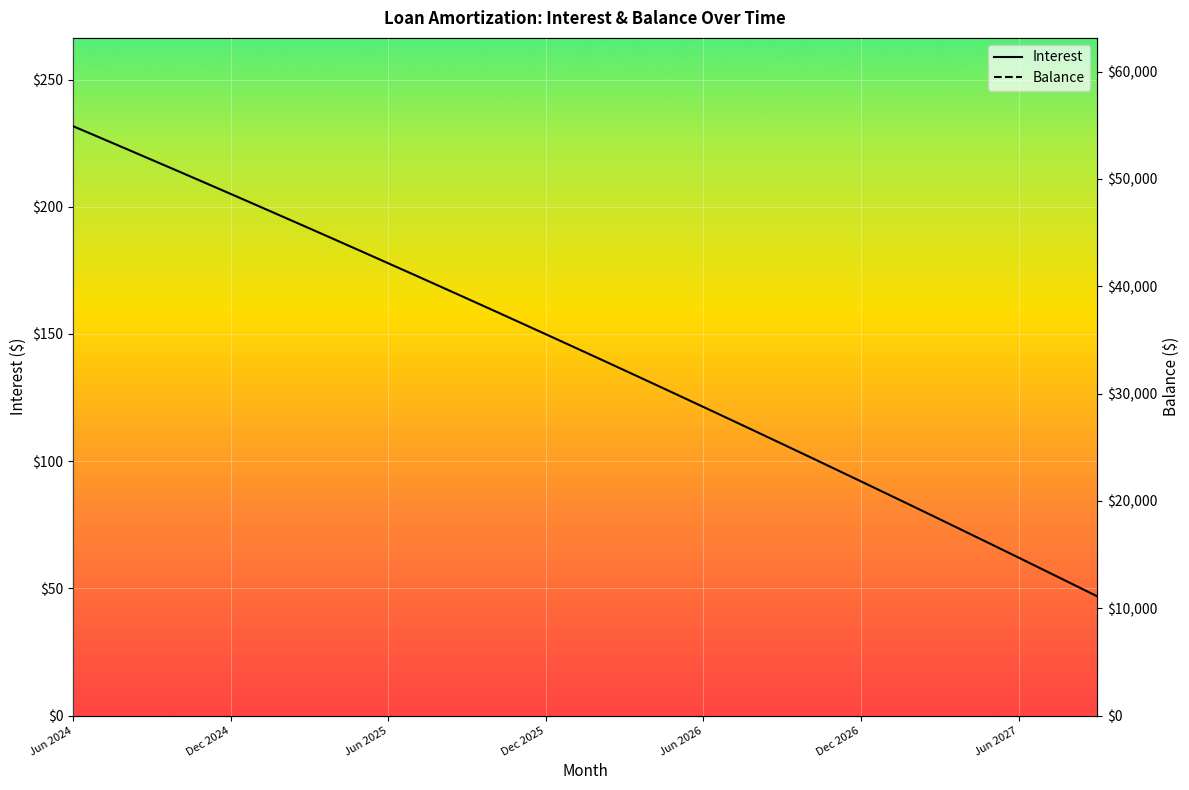

What is the difference between the Balance values at 24 and 32?

9933.0